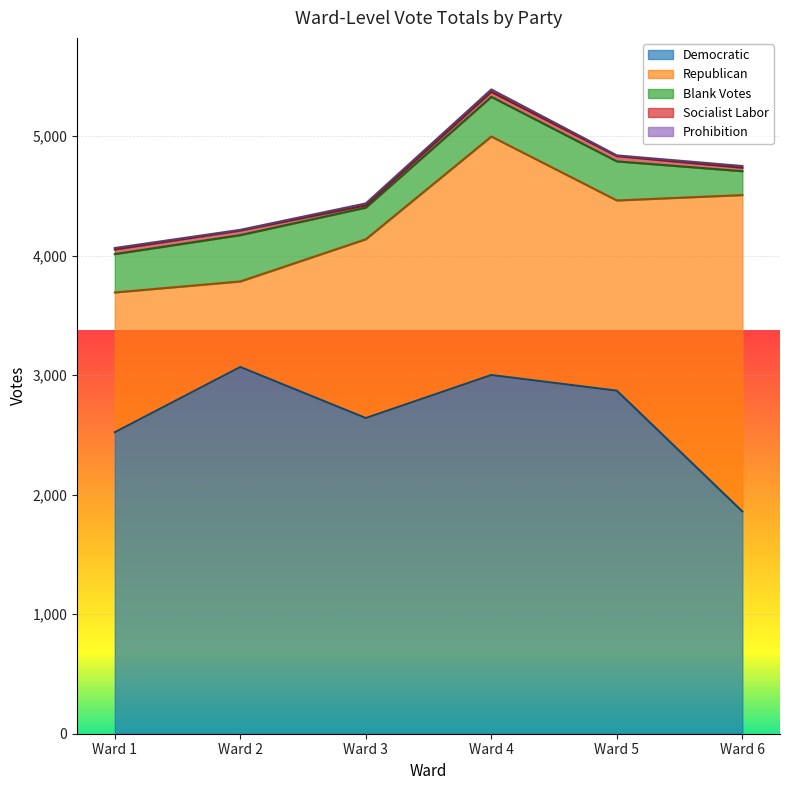

What is the spread (max minus min) of values at Ward 4?

2982